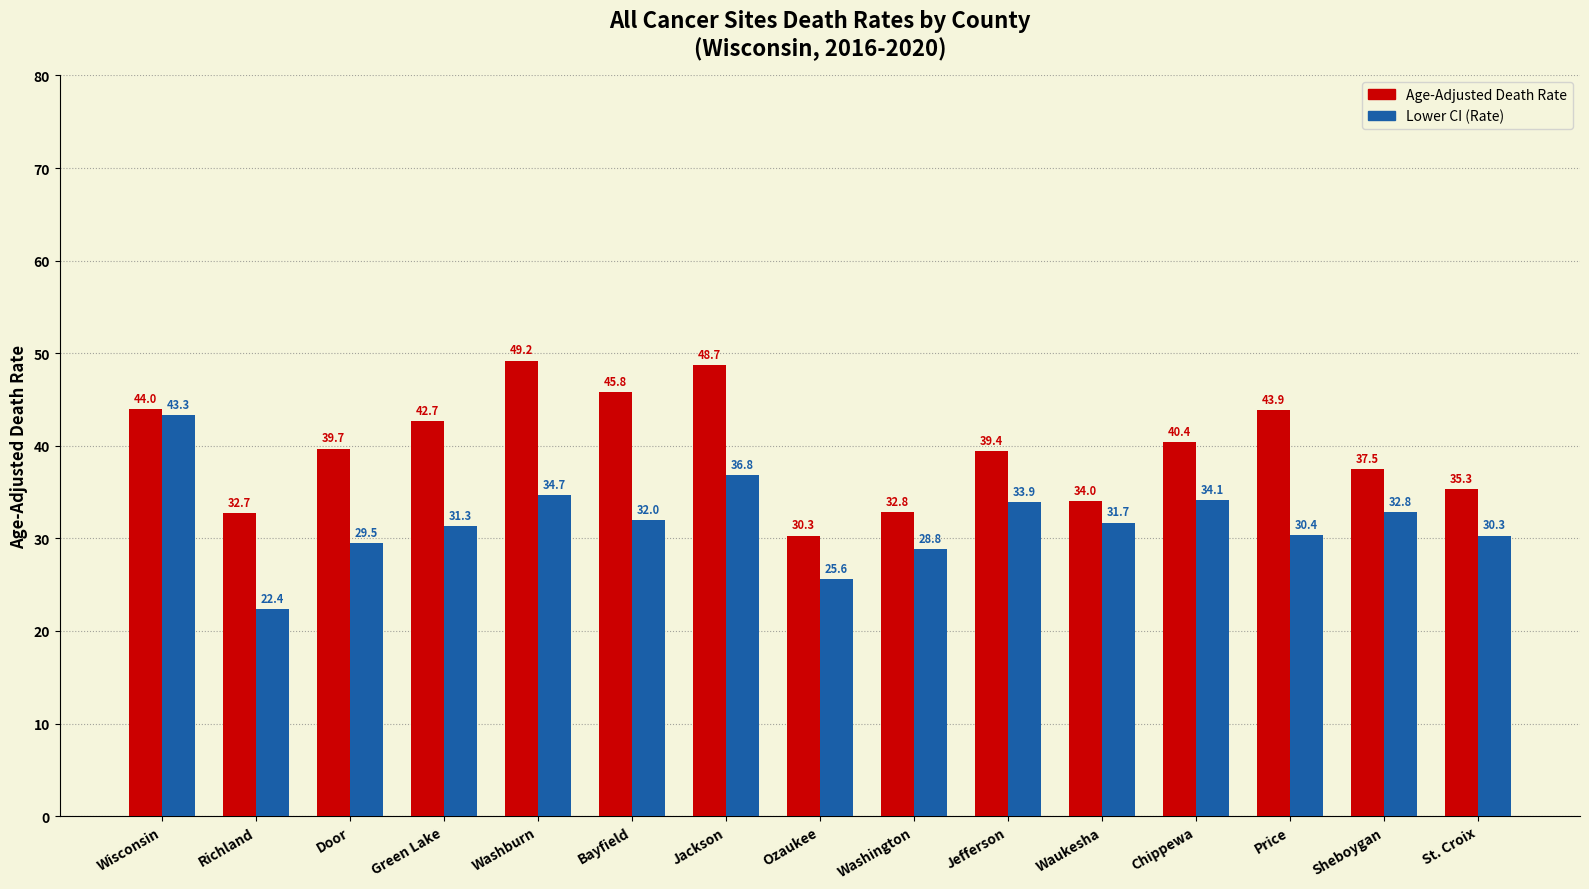

The value of Lower CI (Rate) at Wisconsin is 65.8. True or false?

False